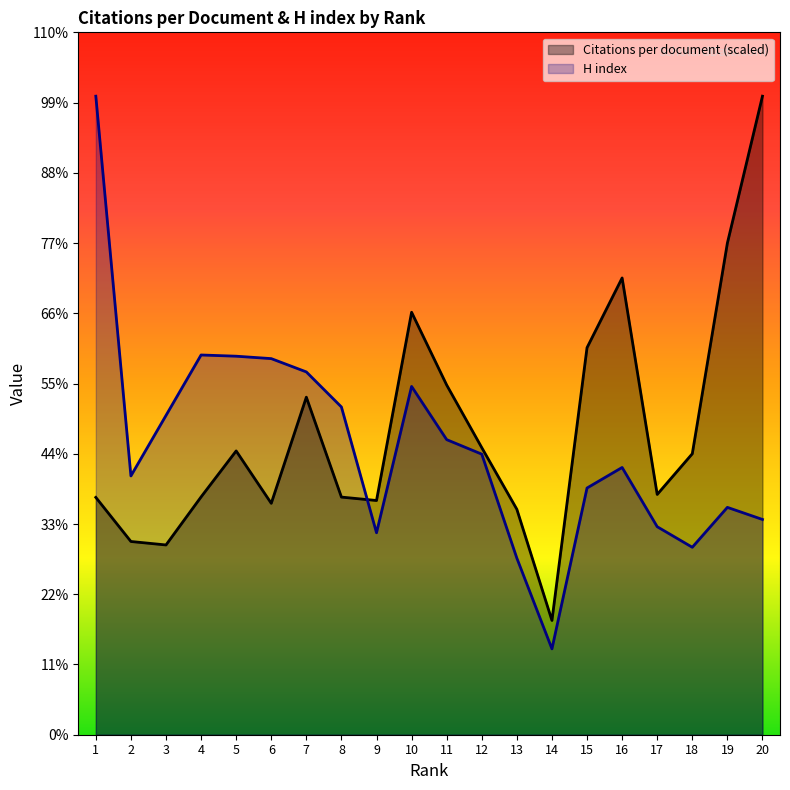

How many lines are shown in the chart?

2